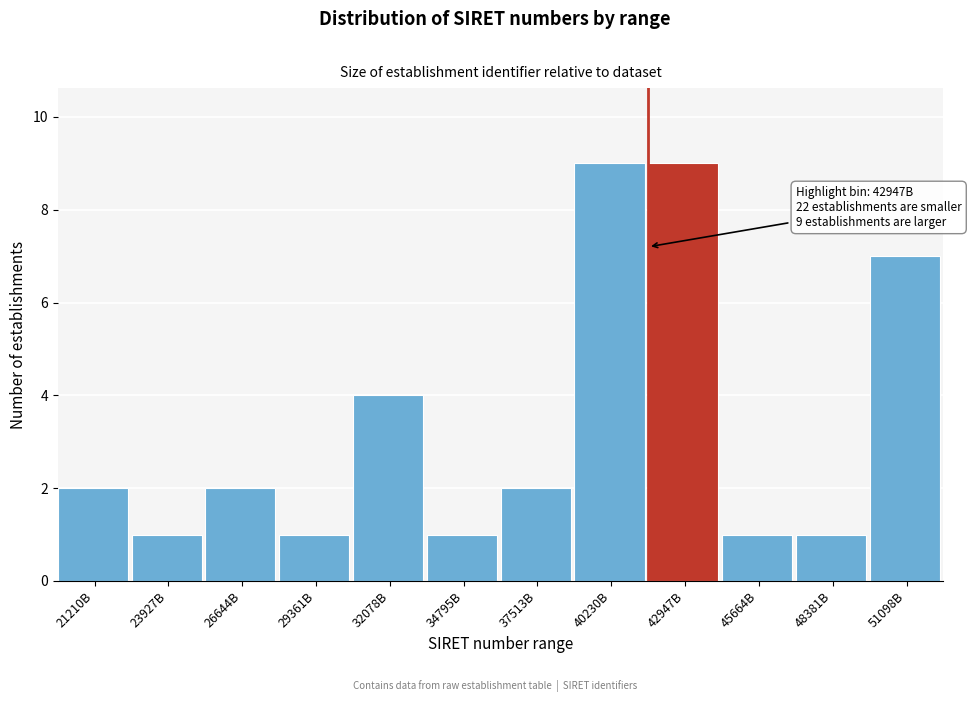

Reading right to left, transcribe all the data shown in this chart.

51098B=7	48381B=1	45664B=1	42947B=9	40230B=9	37513B=2	34795B=1	32078B=4	29361B=1	26644B=2	23927B=1	21210B=2